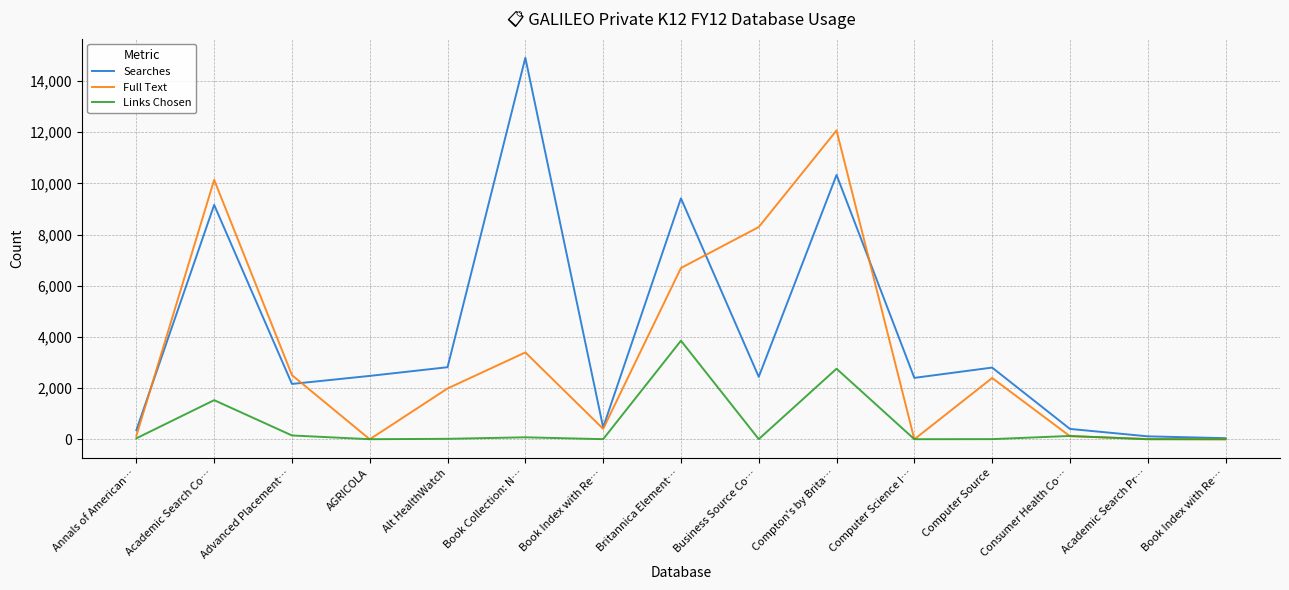

What is the difference between the maximum and second lowest values in the Links Chosen series?

3852